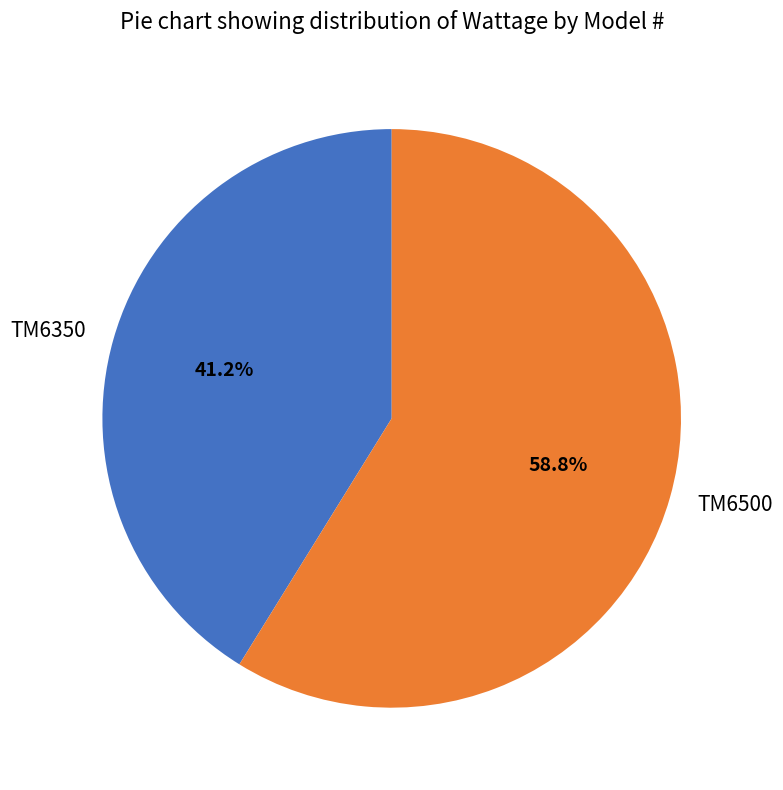

To the nearest percent, what is the difference between the TM6500 and TM6350 slice percentages?

18%